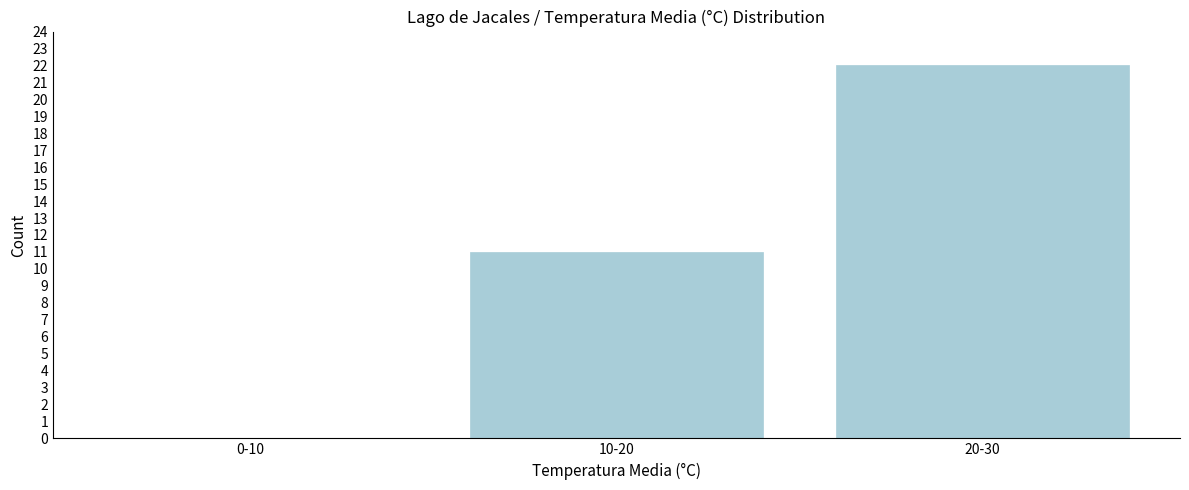

Reading left to right, transcribe all the data shown in this chart.

0-10=0	10-20=11	20-30=22